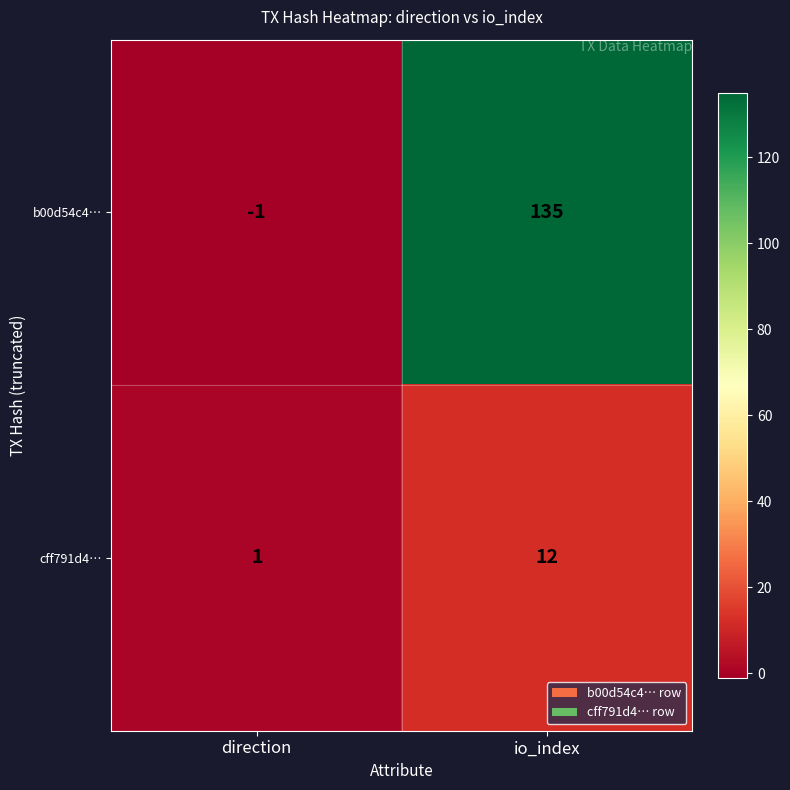

Which category has the lowest value in the cff791d4… series?

direction